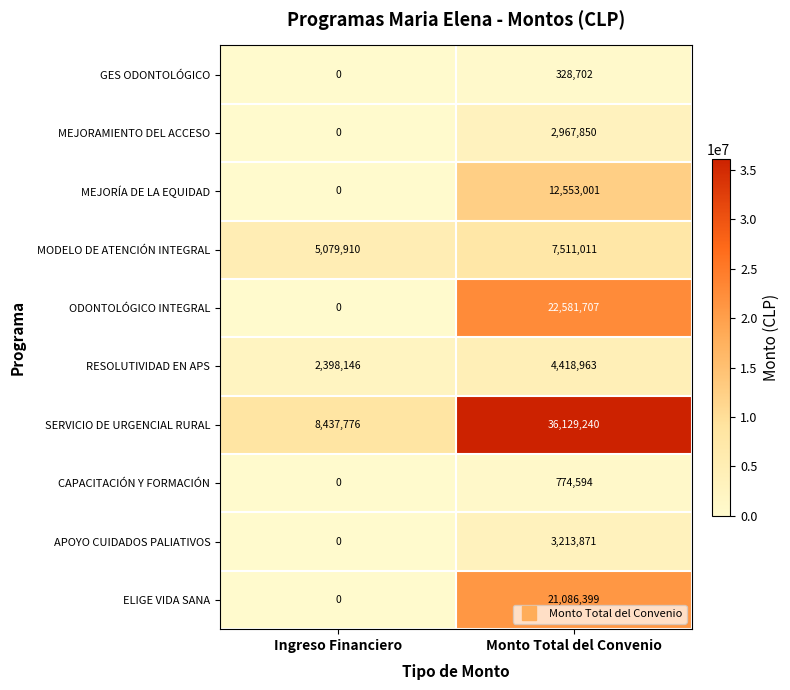

Reading right to left, transcribe all the data shown in this chart.

GES ODONTOLÓGICO: 328702	0
MEJORAMIENTO DEL ACCESO: 2967850	0
MEJORÍA DE LA EQUIDAD: 12553001	0
MODELO DE ATENCIÓN INTEGRAL: 7511011	5079910
ODONTOLÓGICO INTEGRAL: 22581707	0
RESOLUTIVIDAD EN APS: 4418963	2398146
SERVICIO DE URGENCIAL RURAL: 36129240	8437776
CAPACITACIÓN Y FORMACIÓN: 774594	0
APOYO CUIDADOS PALIATIVOS: 3213871	0
ELIGE VIDA SANA: 21086399	0